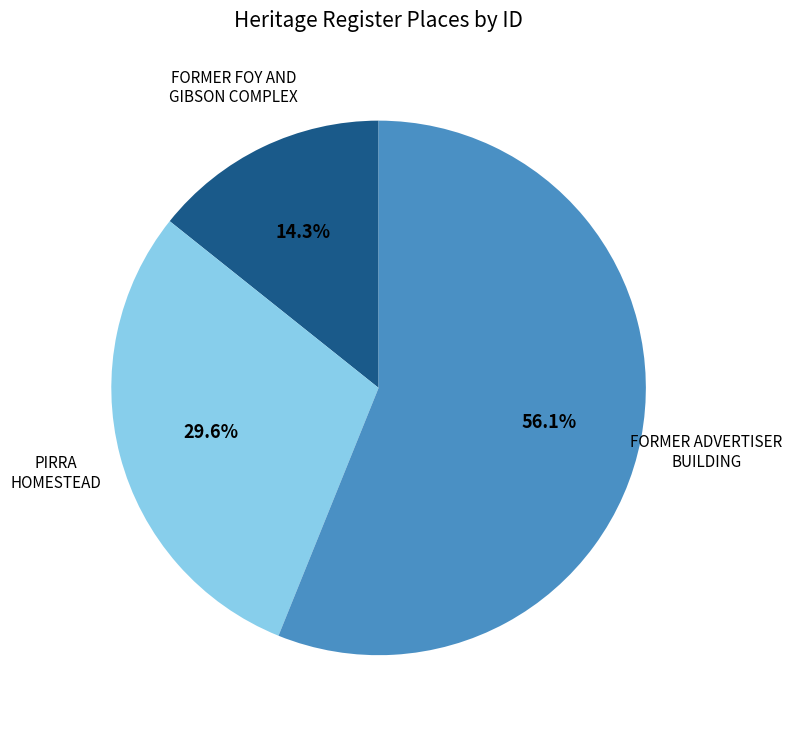

Is there any slice that represents more than half of the pie?

Yes